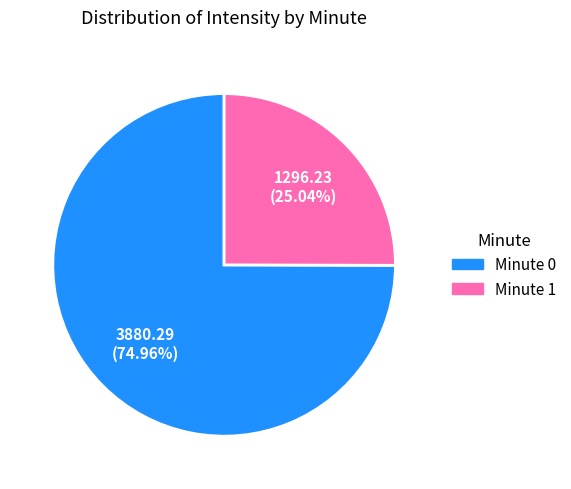

What is the smallest slice in the pie chart?

Minute 1